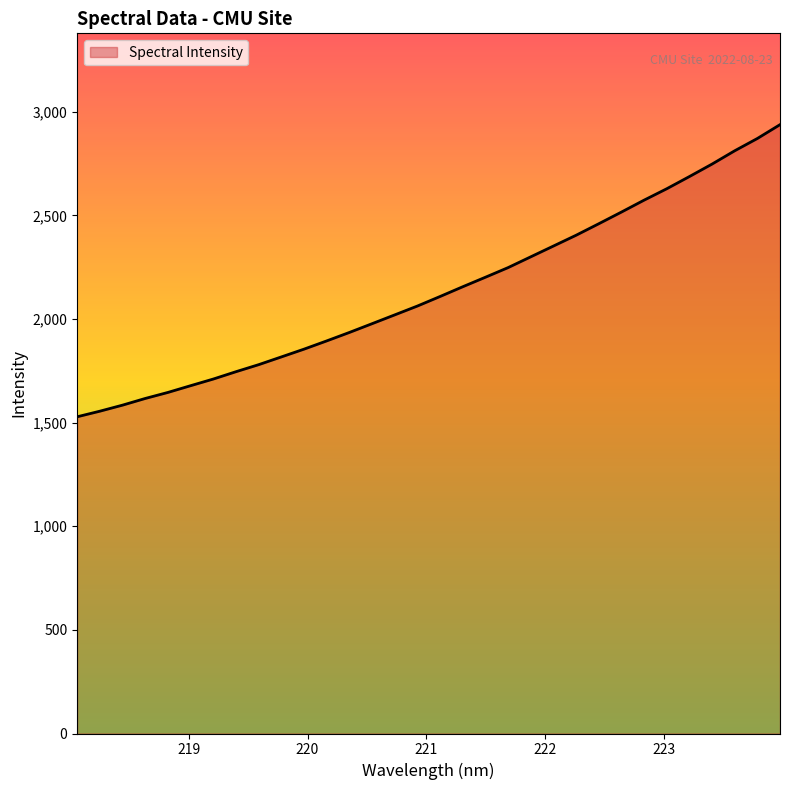

Does the chart display data point markers on the line(s)?

No